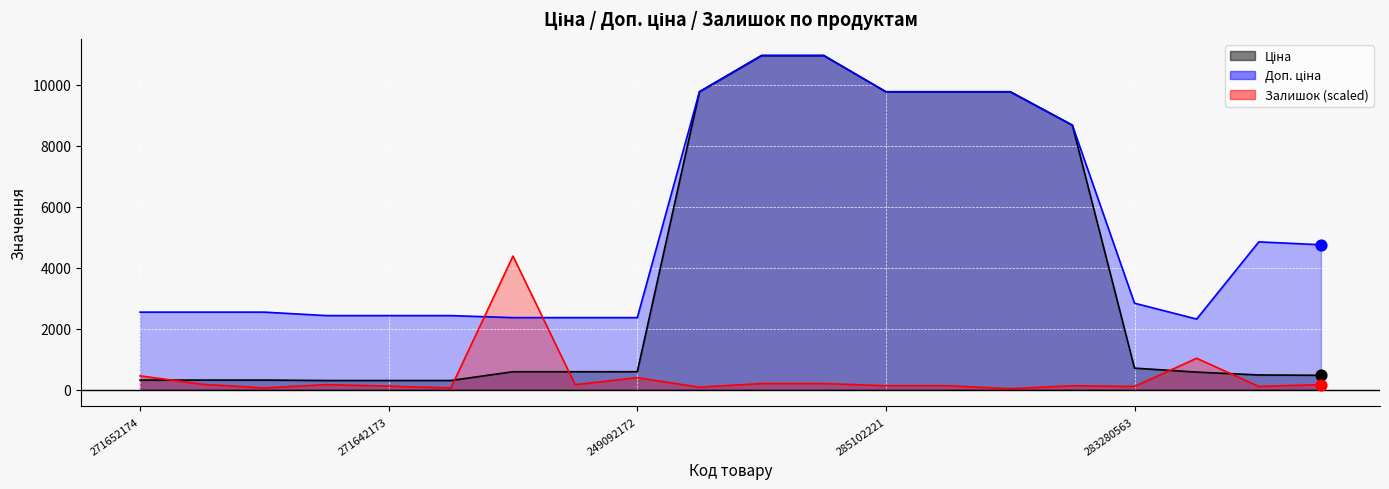

What are all the series names shown in the legend?

Ціна, Доп. ціна, Залишок